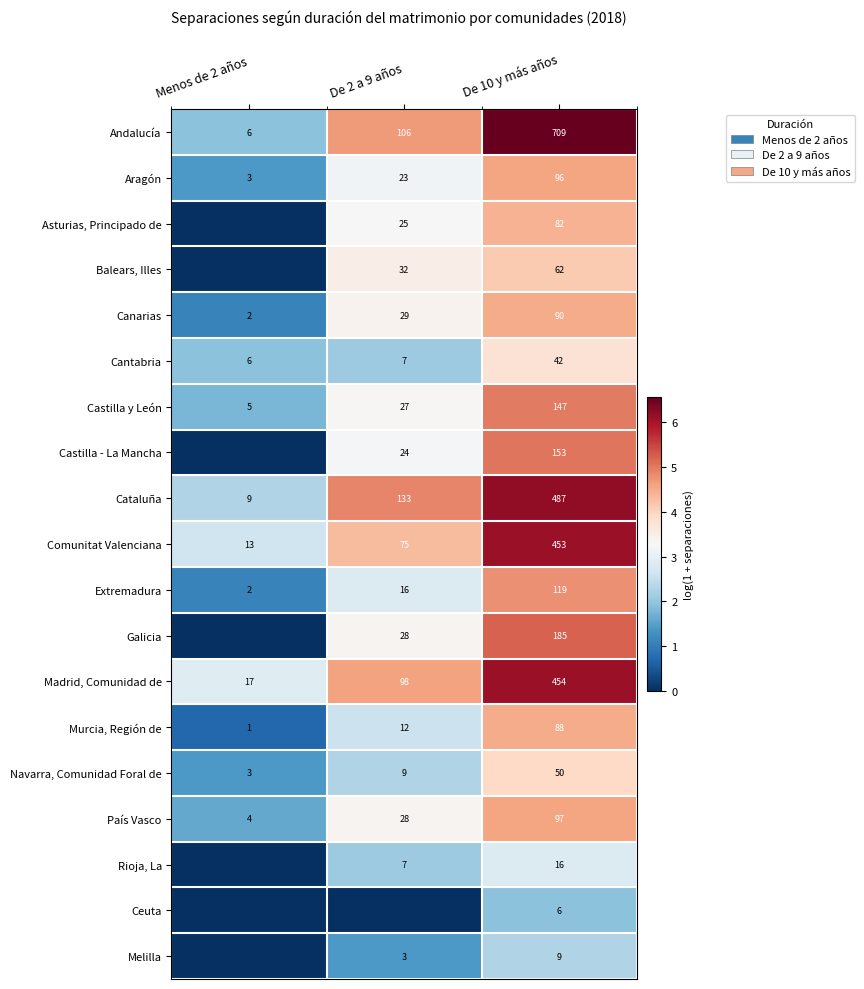

Read the Castilla y León value at Menos de 2 años.

5